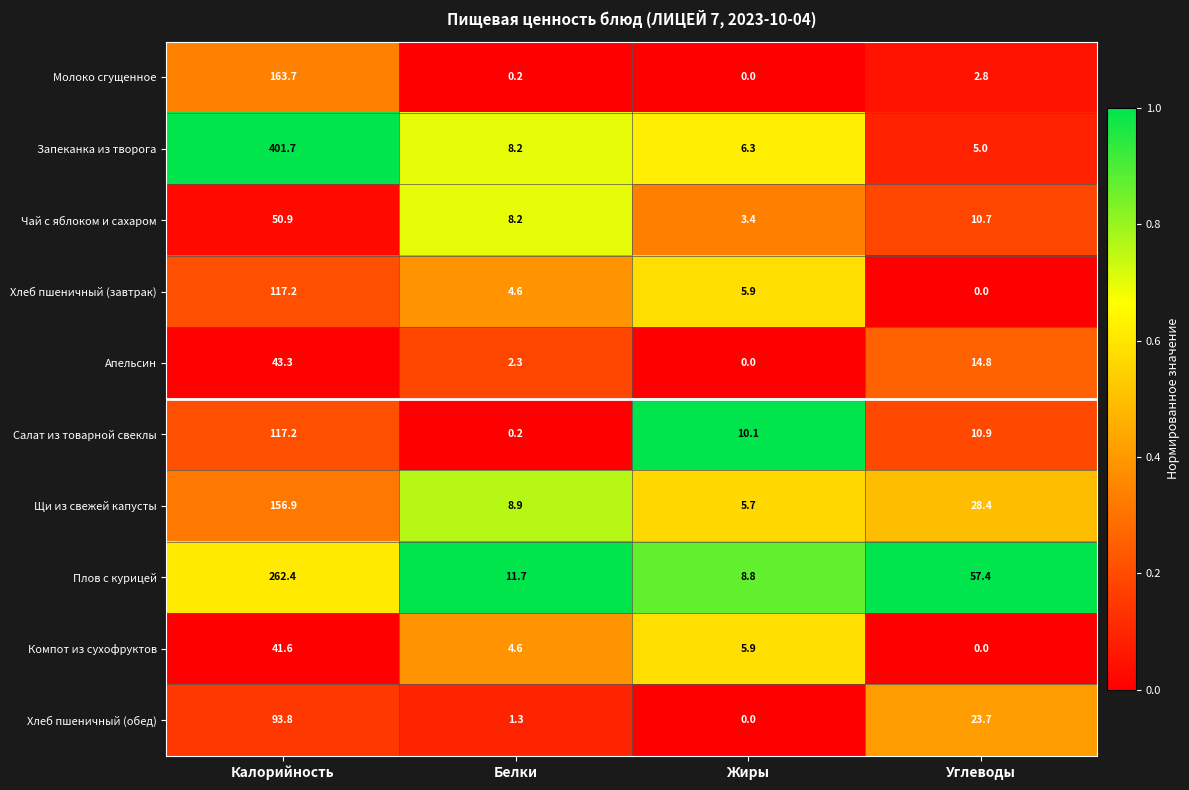

What is the spread (max minus min) of values at Белки?

11.5